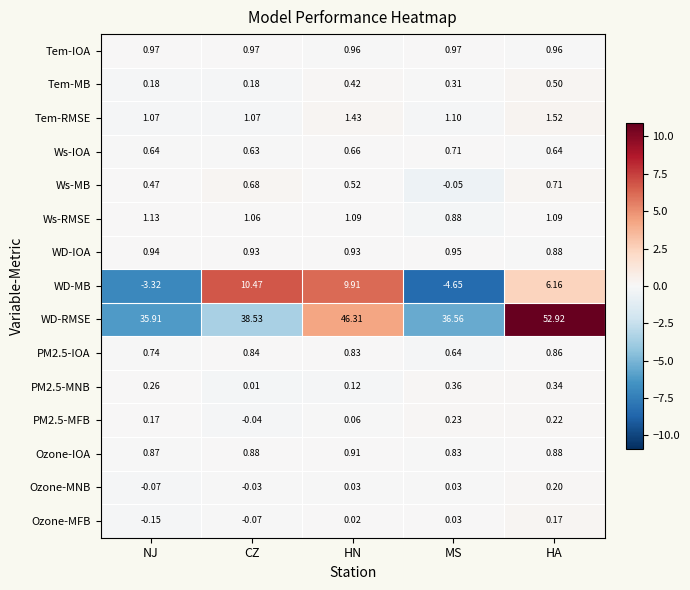

At which label is Ws-RMSE closest to 1?

CZ